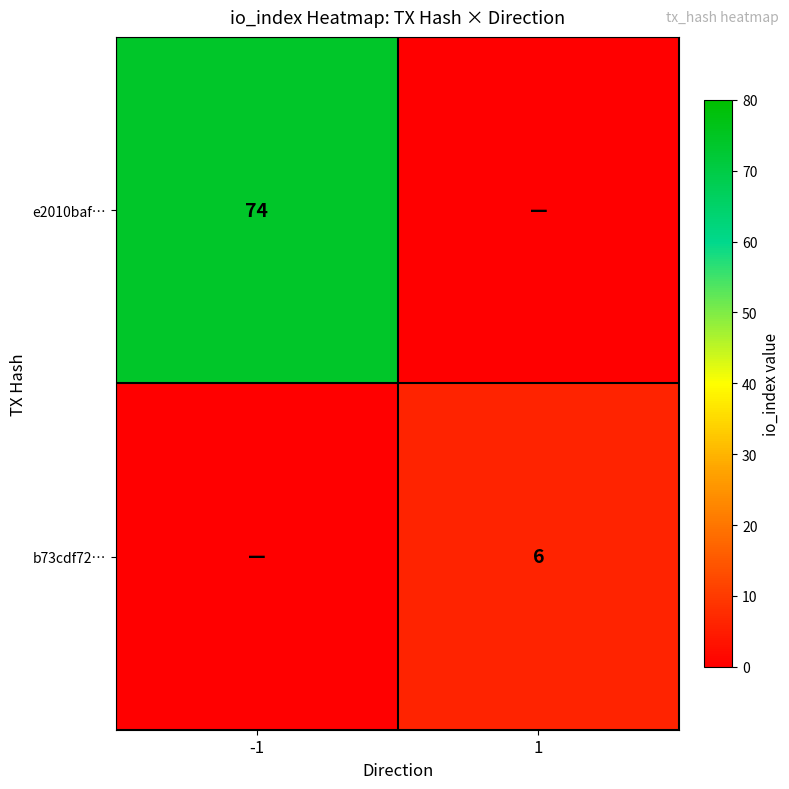

What is the total value across all series at 1?

6